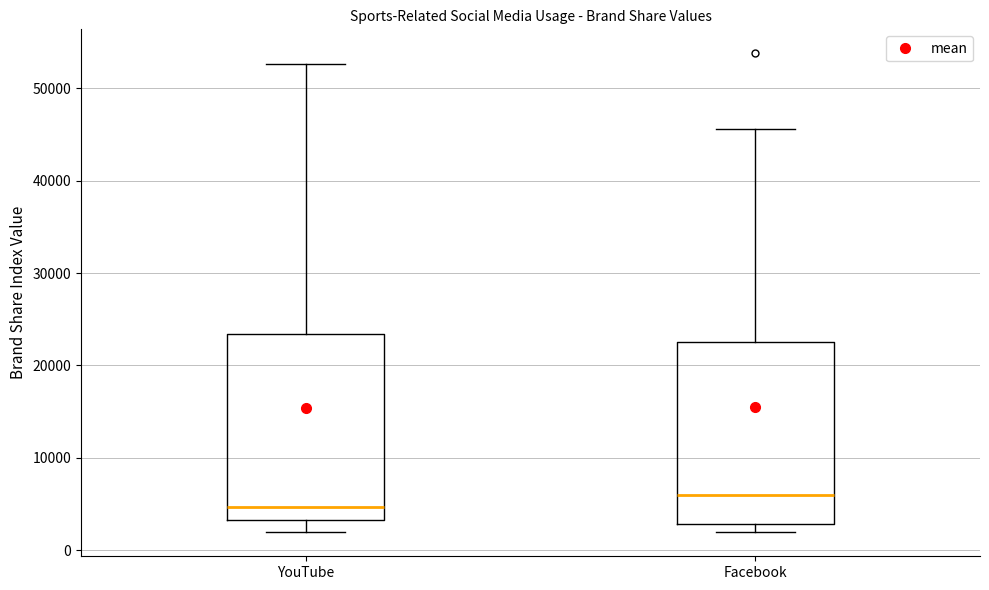

Which box's median line is the highest?

Facebook